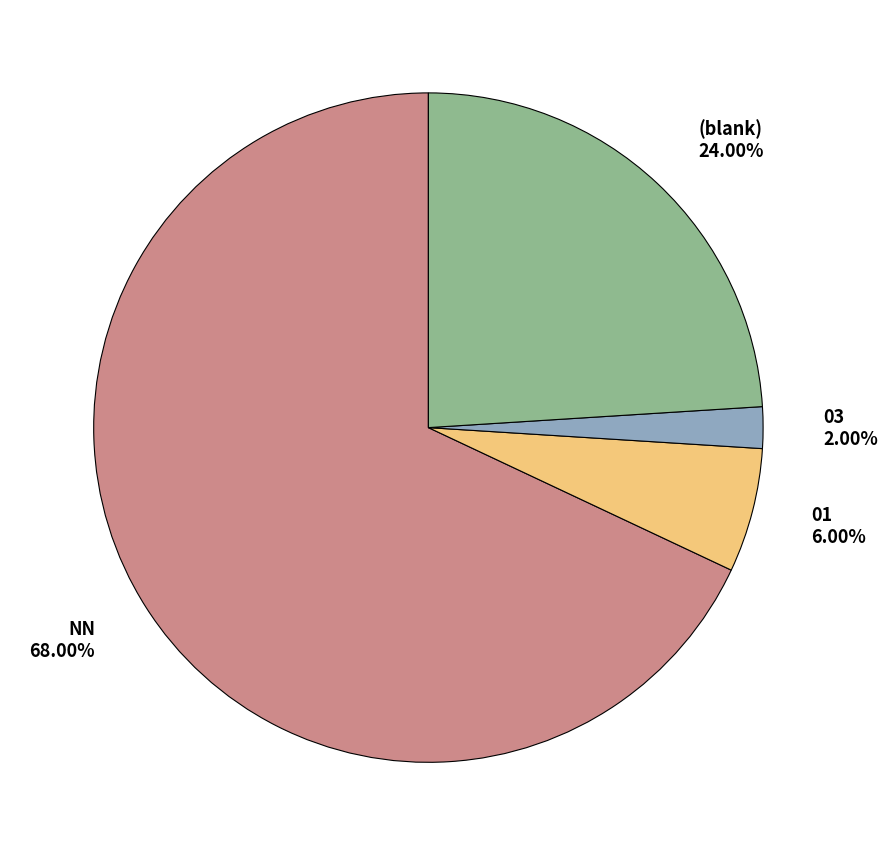

Which slice is the largest?

NN 68.00%